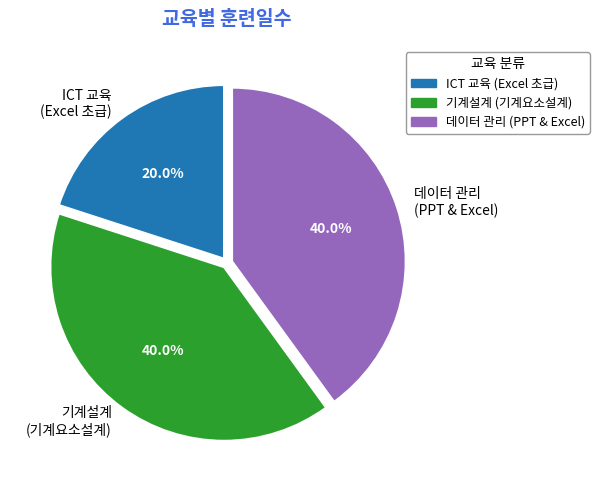

How many segments does this pie chart have?

3